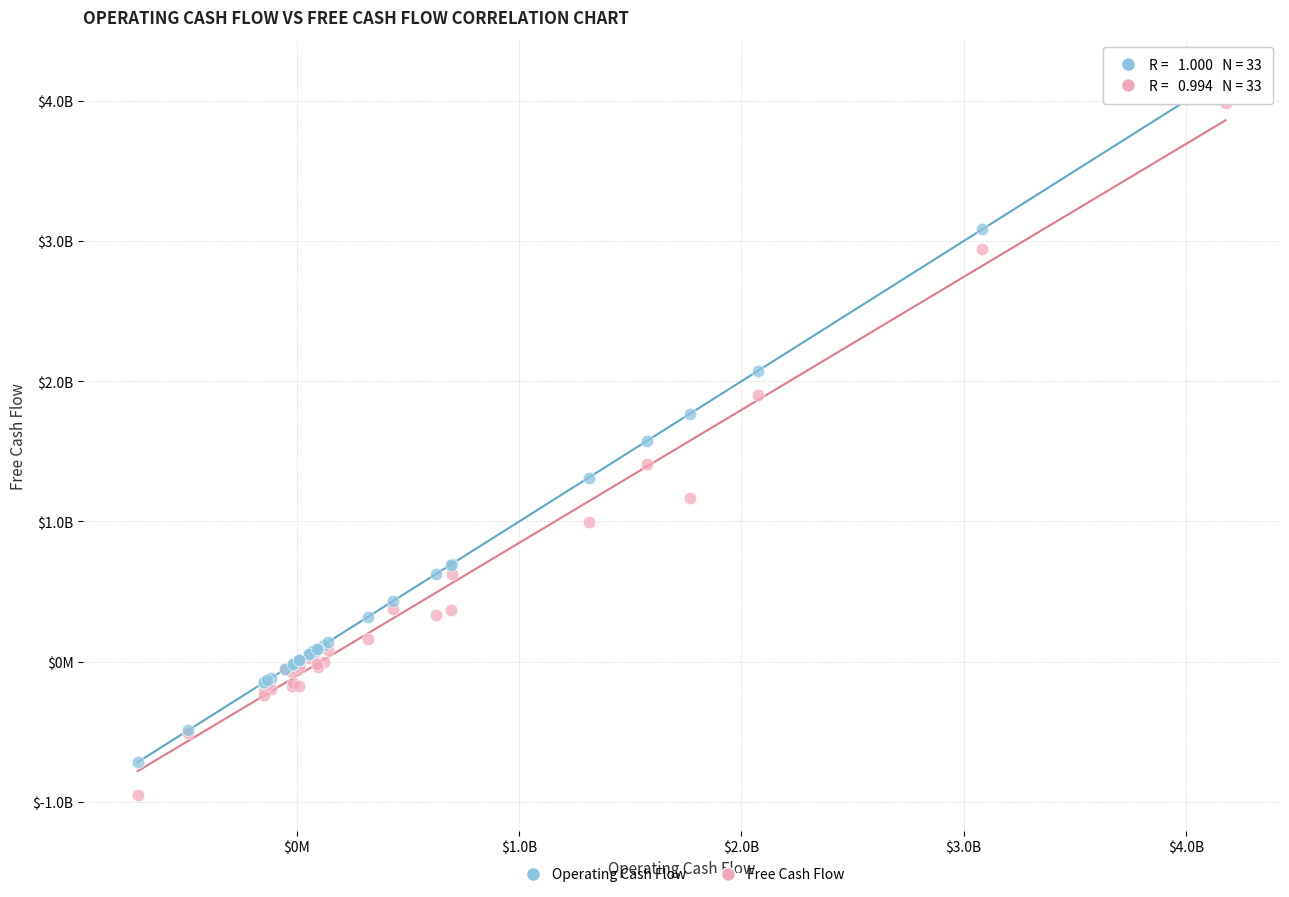

What are all the series names shown in the legend?

Operating Cash Flow, Free Cash Flow